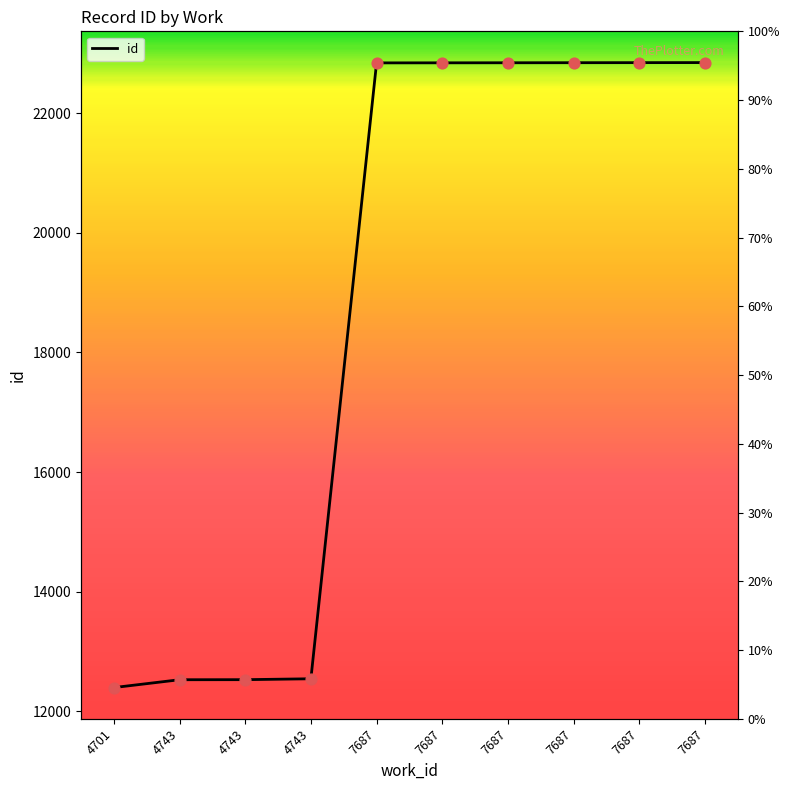

Approximately how many times larger is the value at 7687 compared to 7687?

1.0